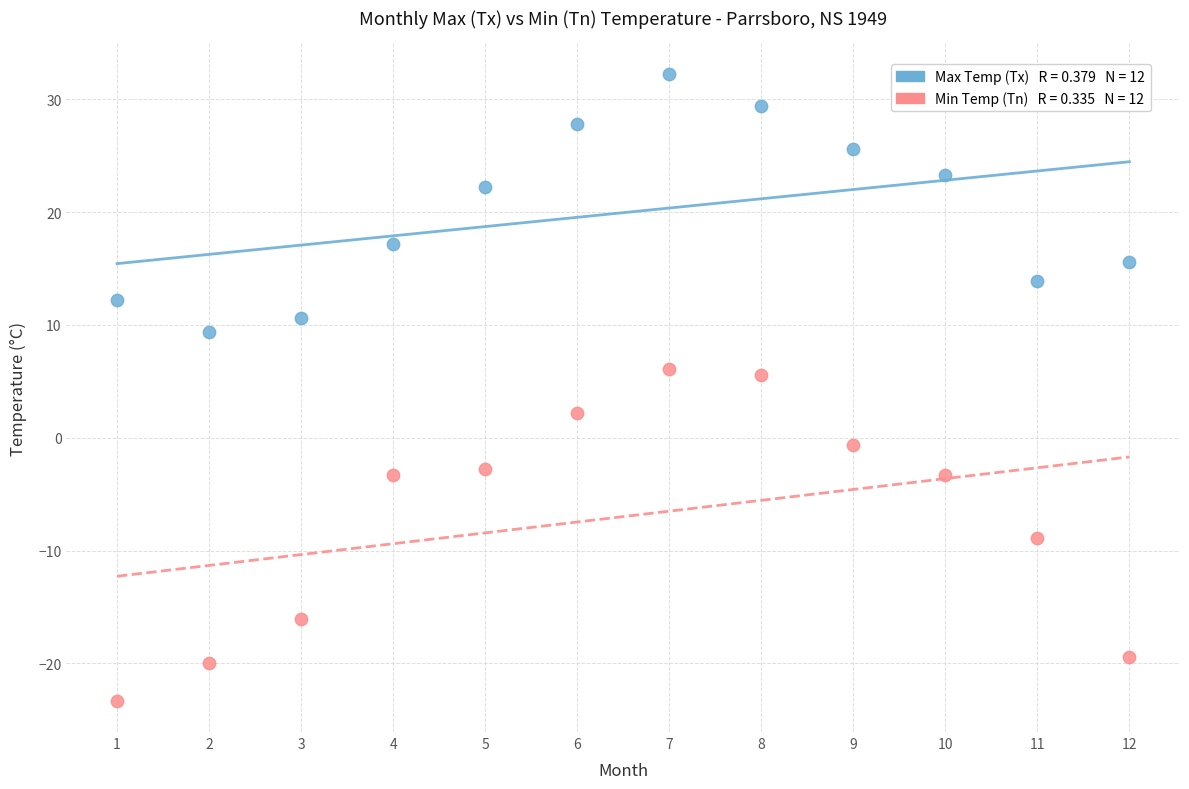

Across all data points, what is the range of Y values (max minus min)?

55.5